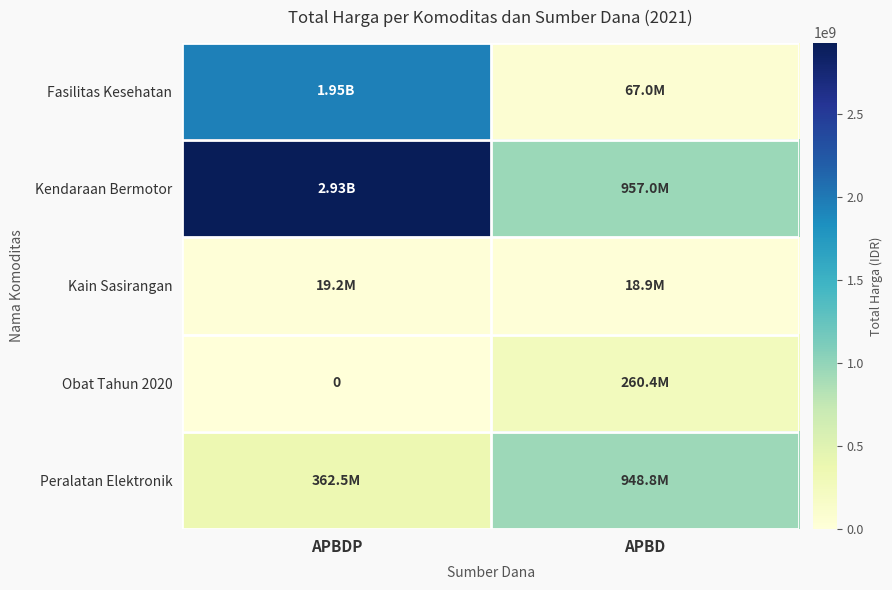

At which label is Peralatan Elektronik closest to 655610400?

APBDP